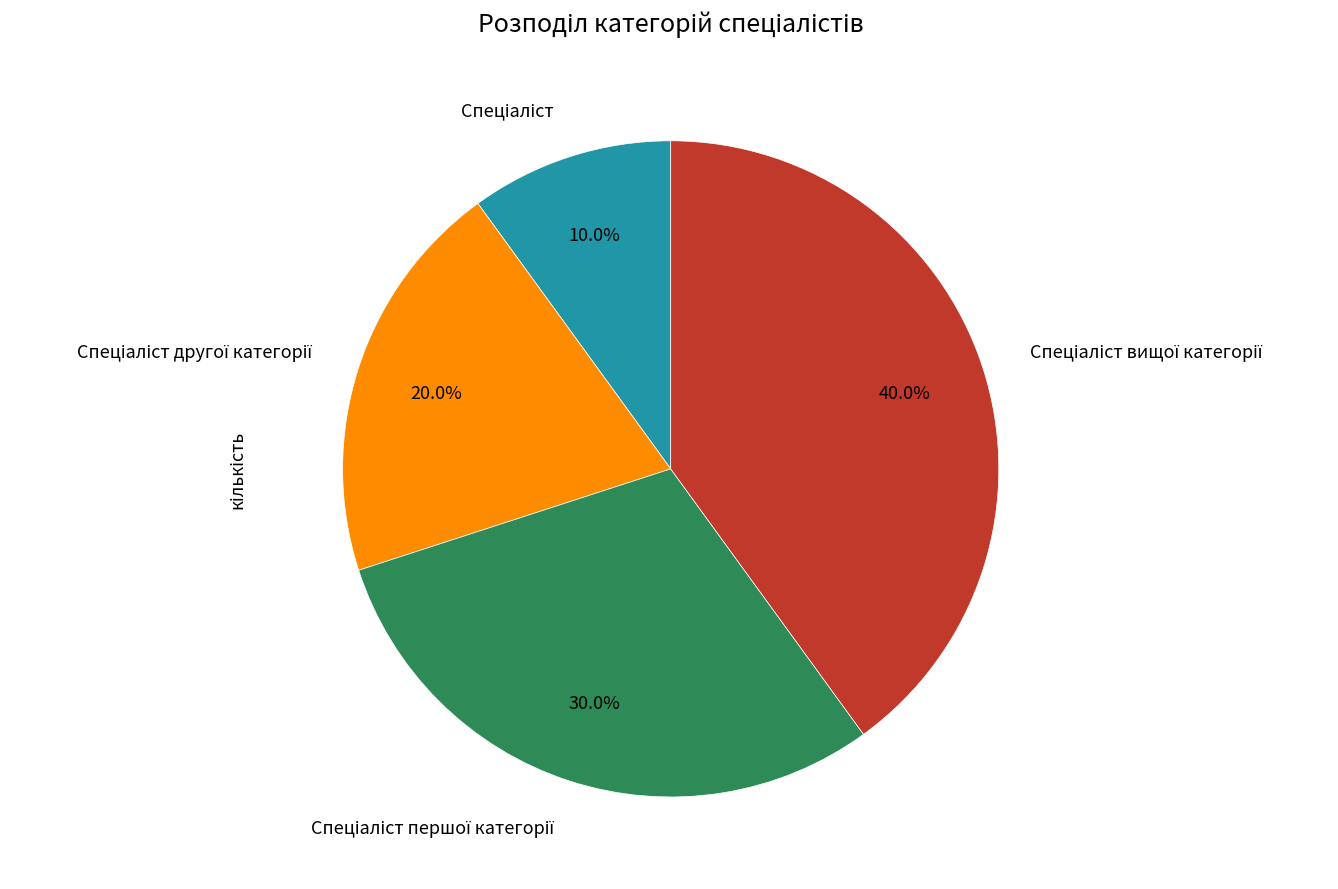

Is there a majority slice in this chart?

No